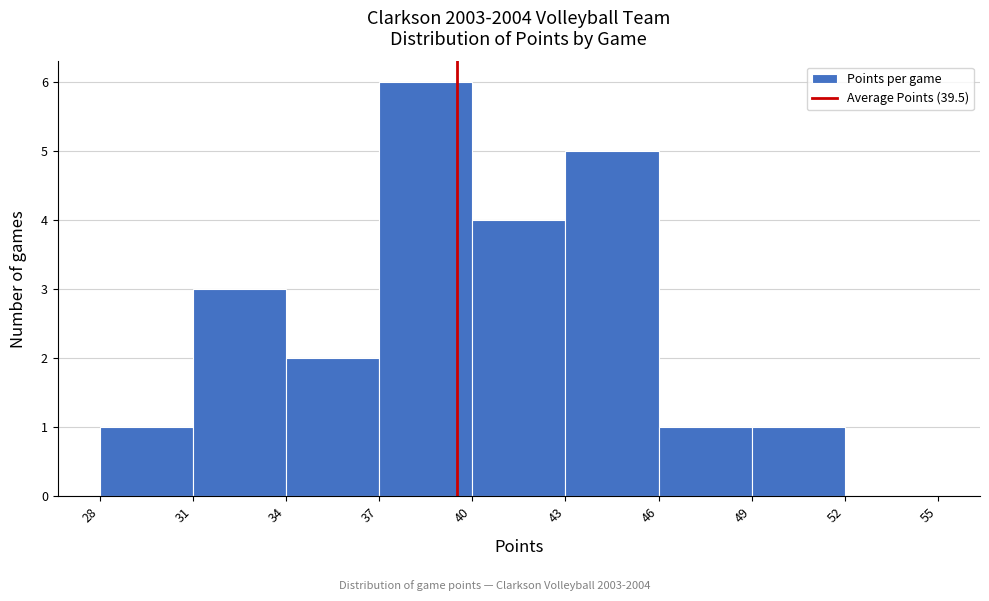

Over which range of the x-axis is the bar tallest?

37 to 40